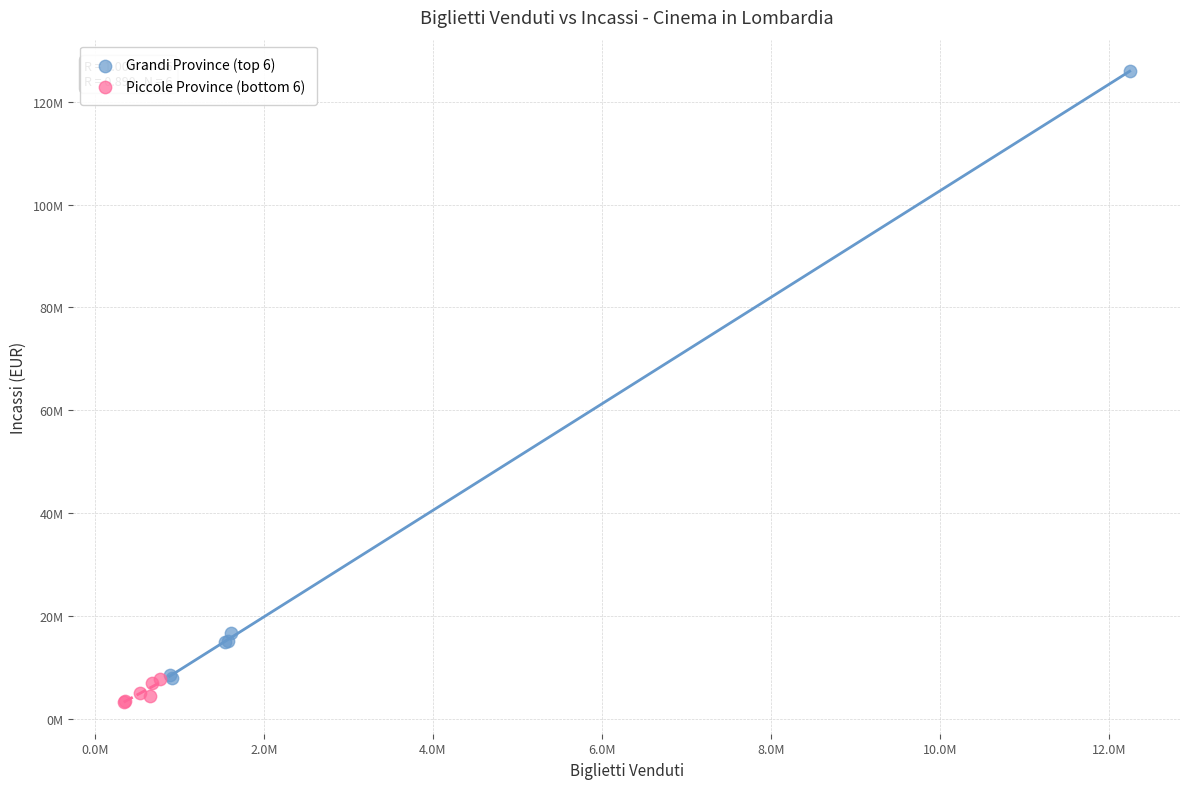

What are all the series names shown in the legend?

Grandi Province (top 6), Piccole Province (bottom 6)